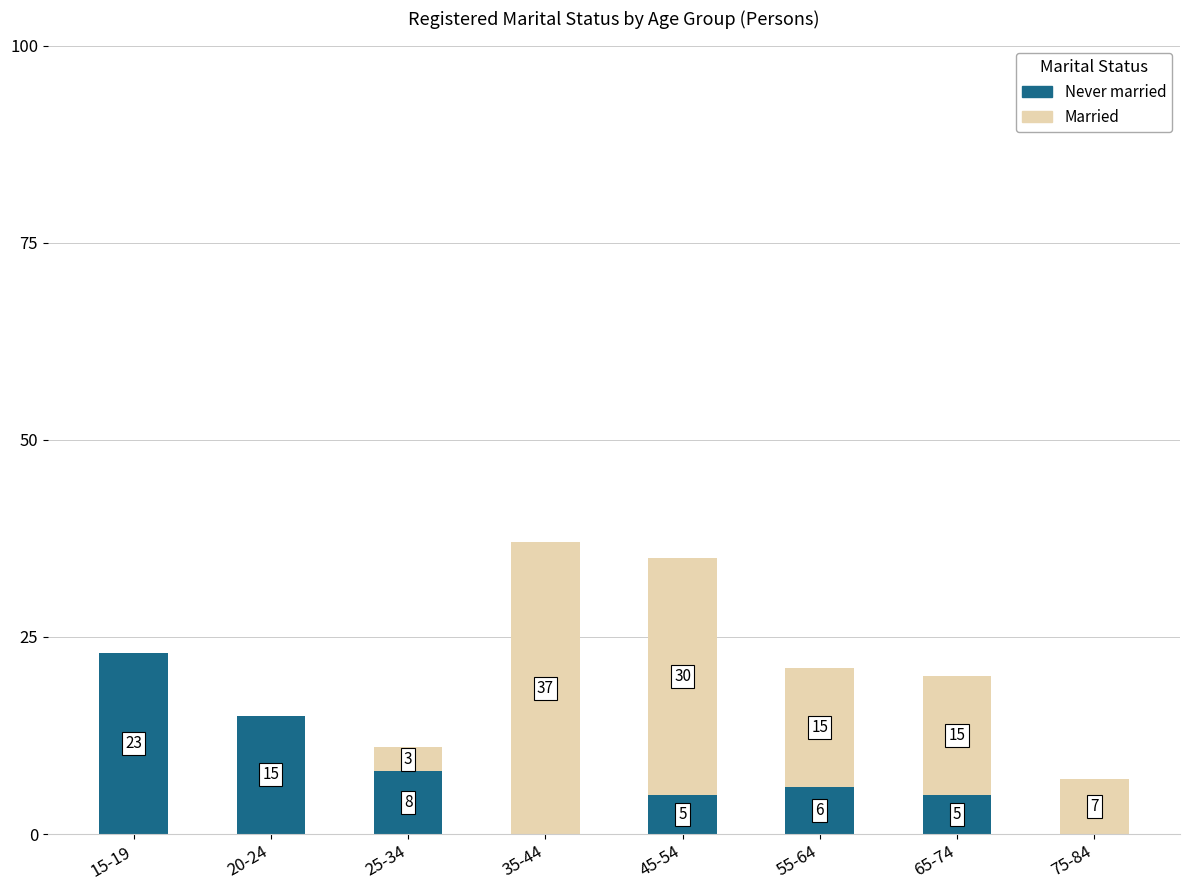

At which category is the sum across all series the highest?

35-44